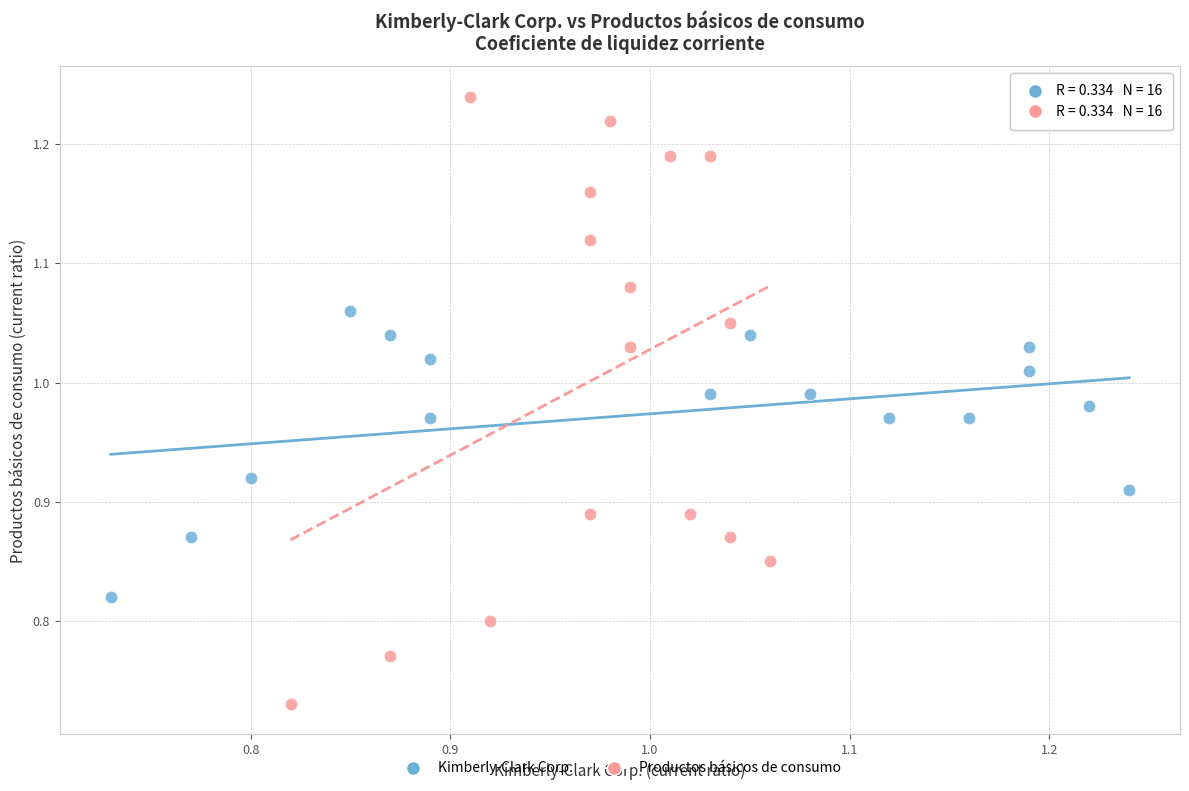

Which series has the largest Y range (max minus min)?

Productos básicos de consumo